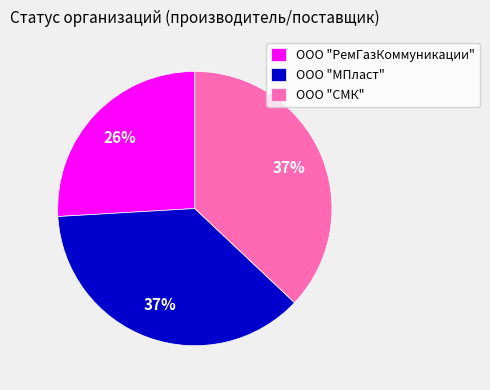

To the nearest percent, what is the average slice percentage?

33%